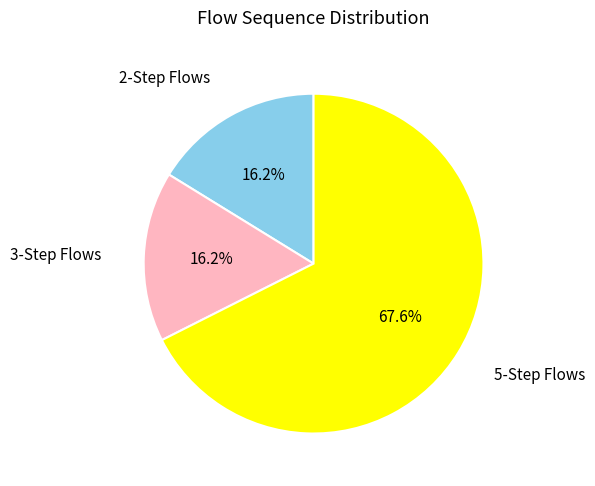

Which slice is the largest?

5-Step Flows